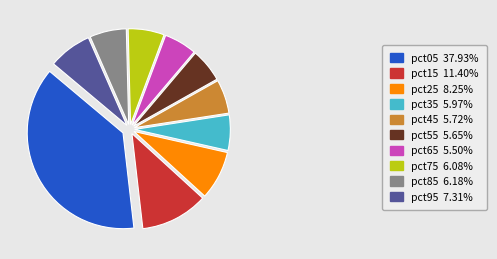

Which has a higher value, pct15 or pct45?

pct15